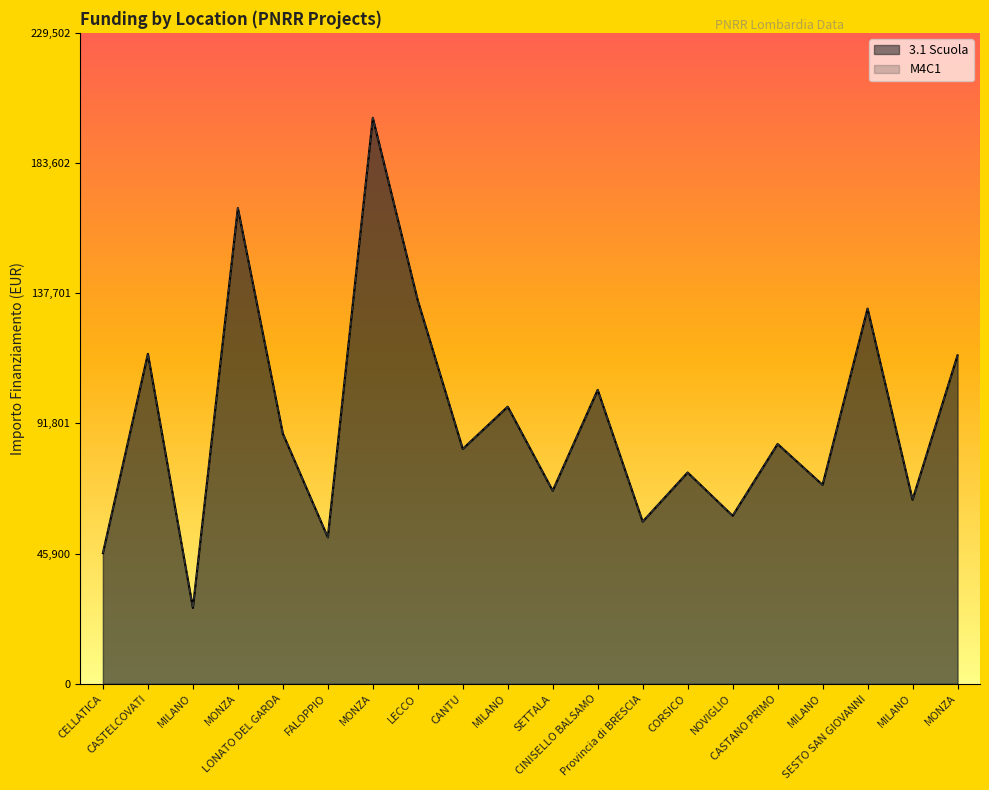

Does the chart have visible grid lines?

No